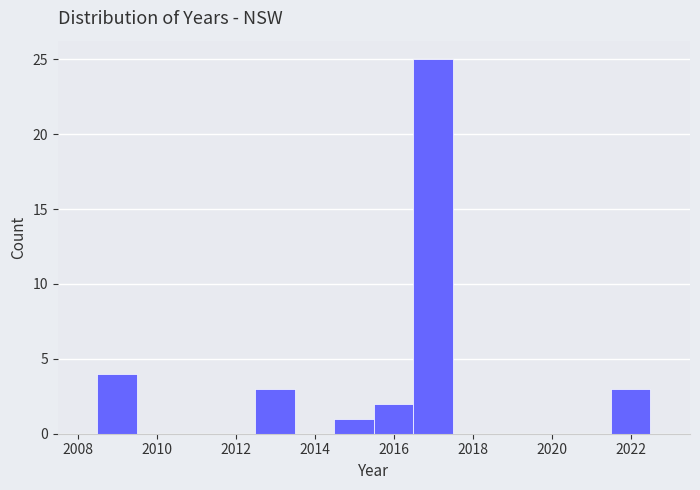

Which range on the x-axis has the tallest bar?

2016.5 to 2017.5